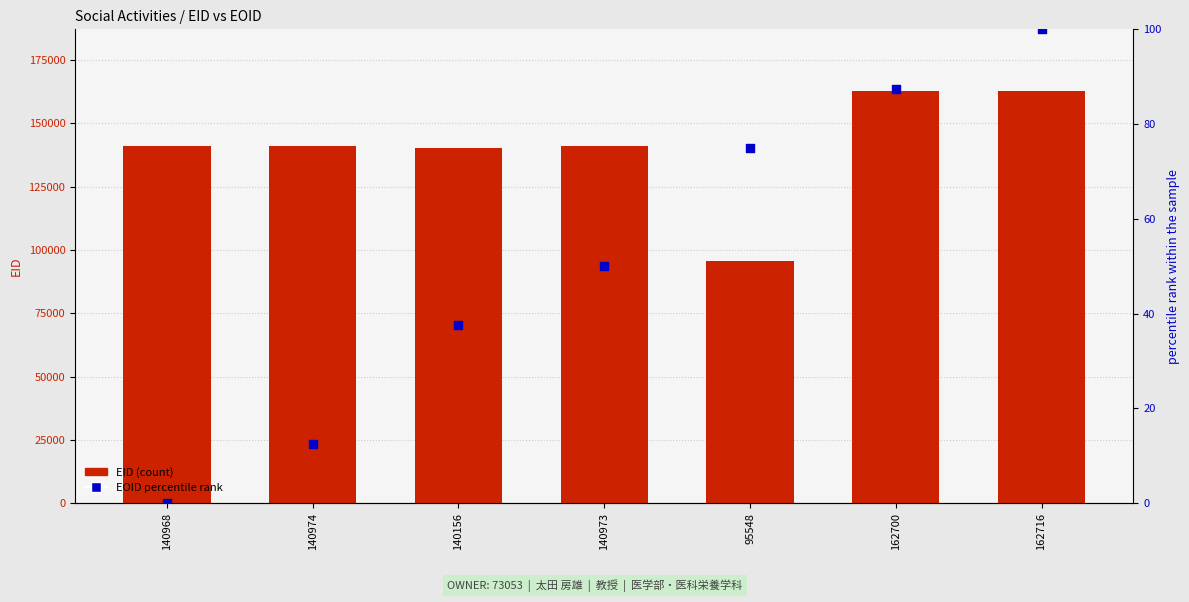

Which series has the largest Y range (max minus min)?

EID